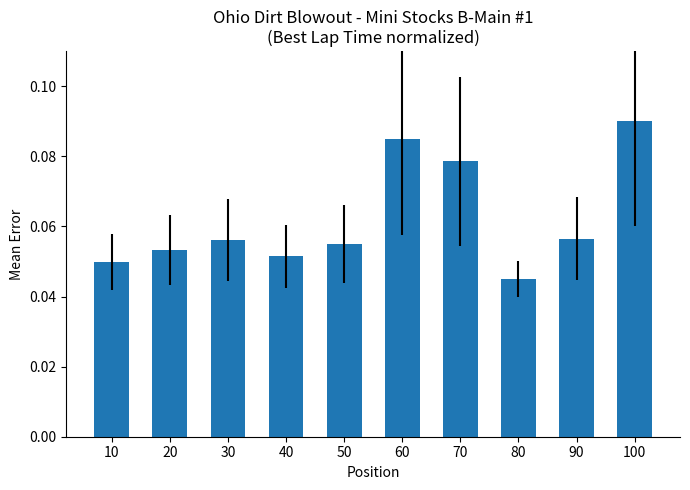

Is it true that the value at 100 is 0.2?

False